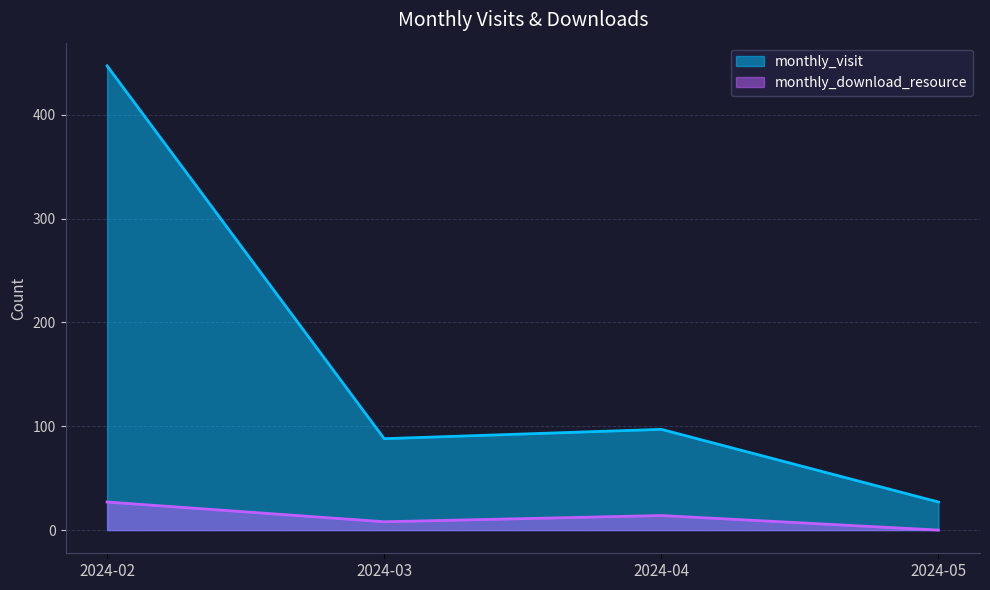

True or false: monthly_download_resource and monthly_visit cross at least once.

False